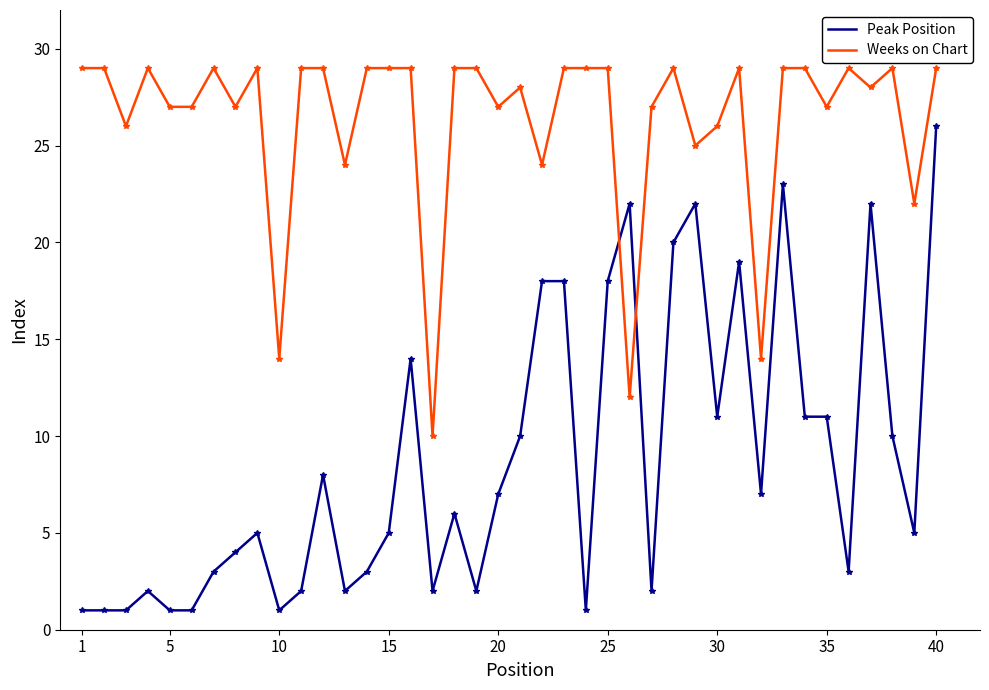

Which series has the largest total across all categories?

Weeks on Chart